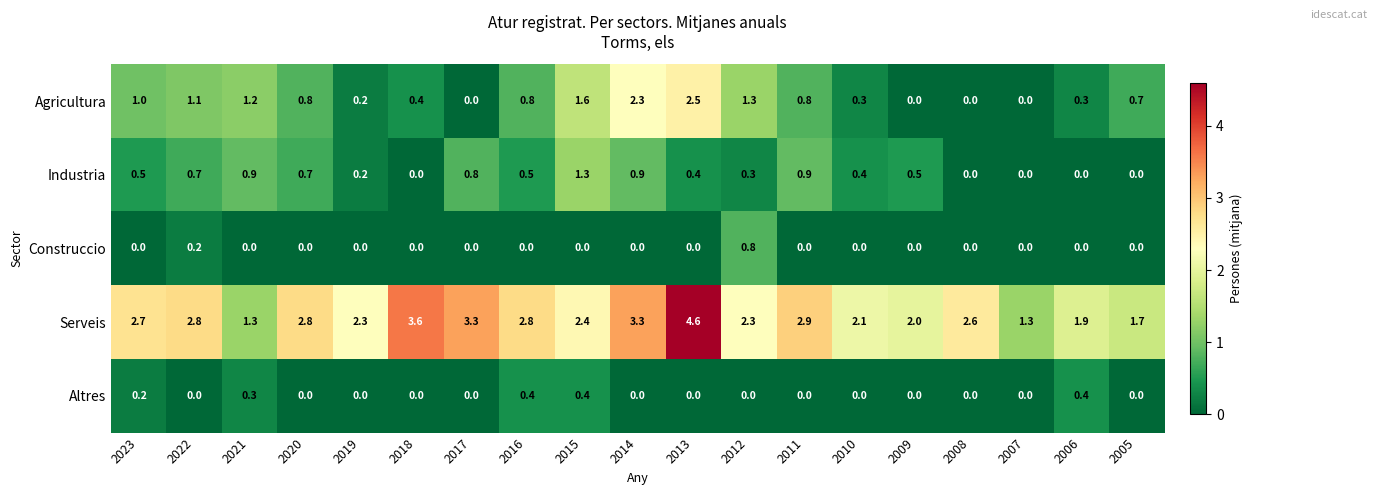

Is it true that Construccio equals 0.0 at 2007?

True